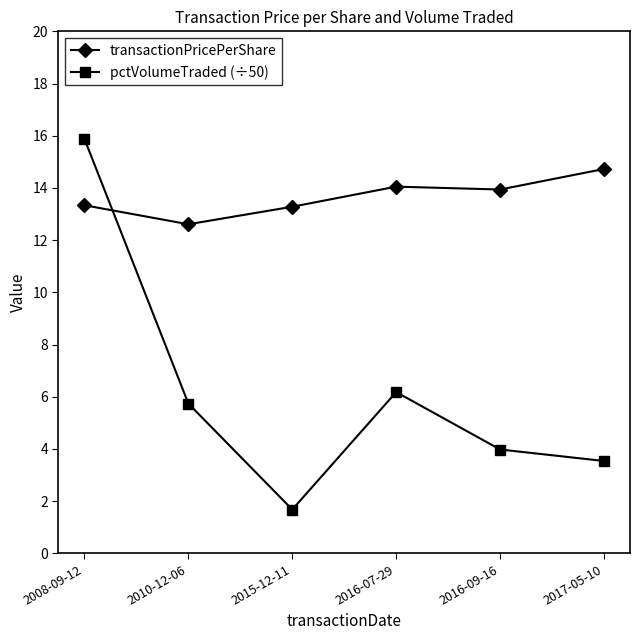

What is the sum of the pctVolumeTraded (÷50) values at 2008-09-12 and 2016-09-16?

19.9